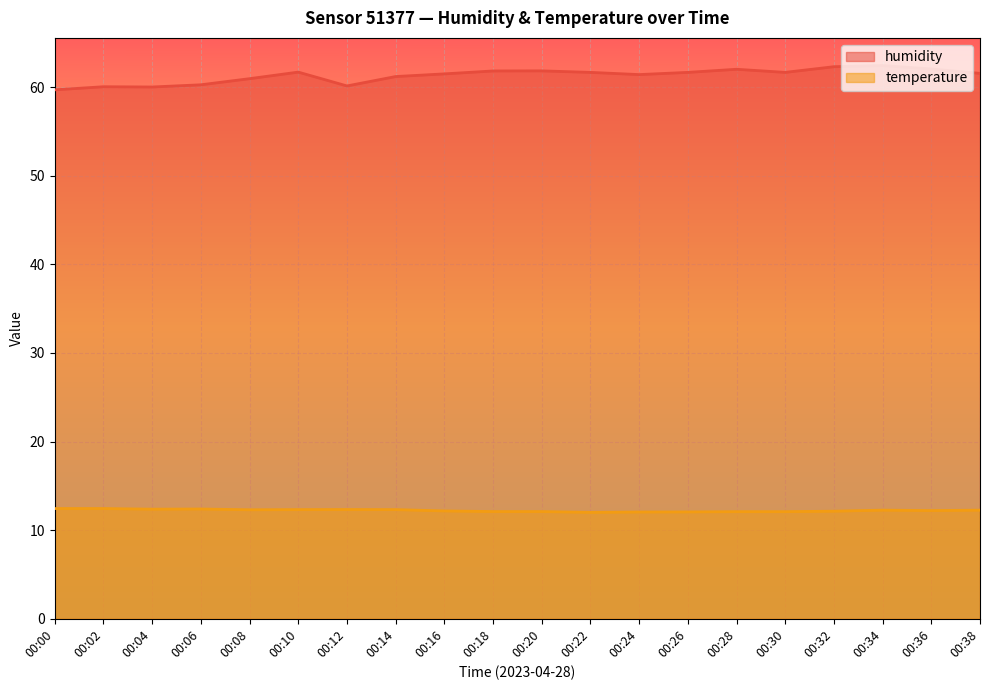

List the series in order of their overall mean, highest first.

humidity, temperature